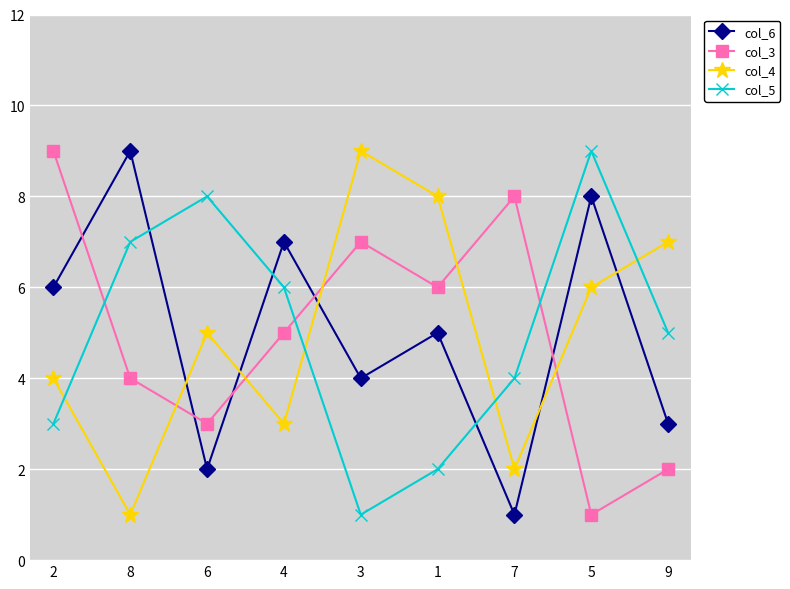

Is the value of col_4 at 9 greater than the value of col_6 at 2?

Yes